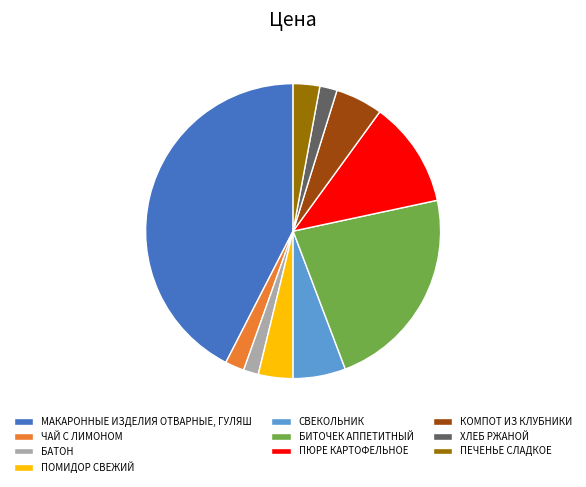

Approximately how many times larger is the value at БИТОЧЕК АППЕТИТНЫЙ compared to КОМПОТ ИЗ КЛУБНИКИ?

4.4